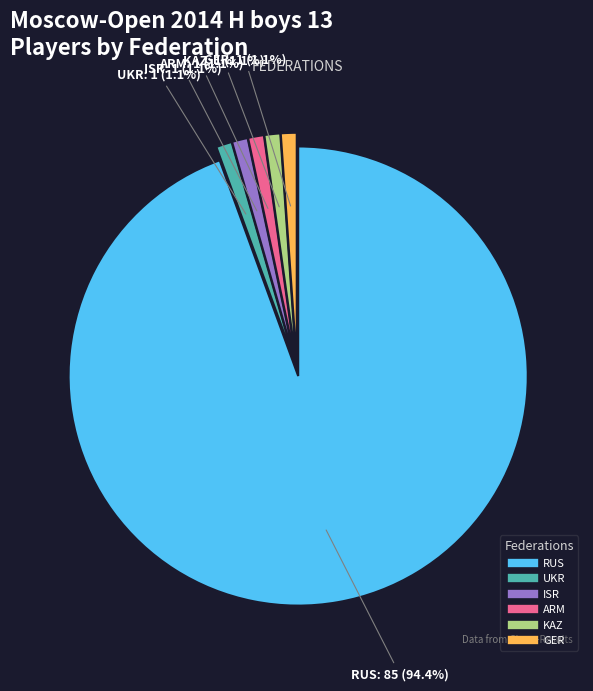

Is there any slice that represents more than half of the pie?

Yes